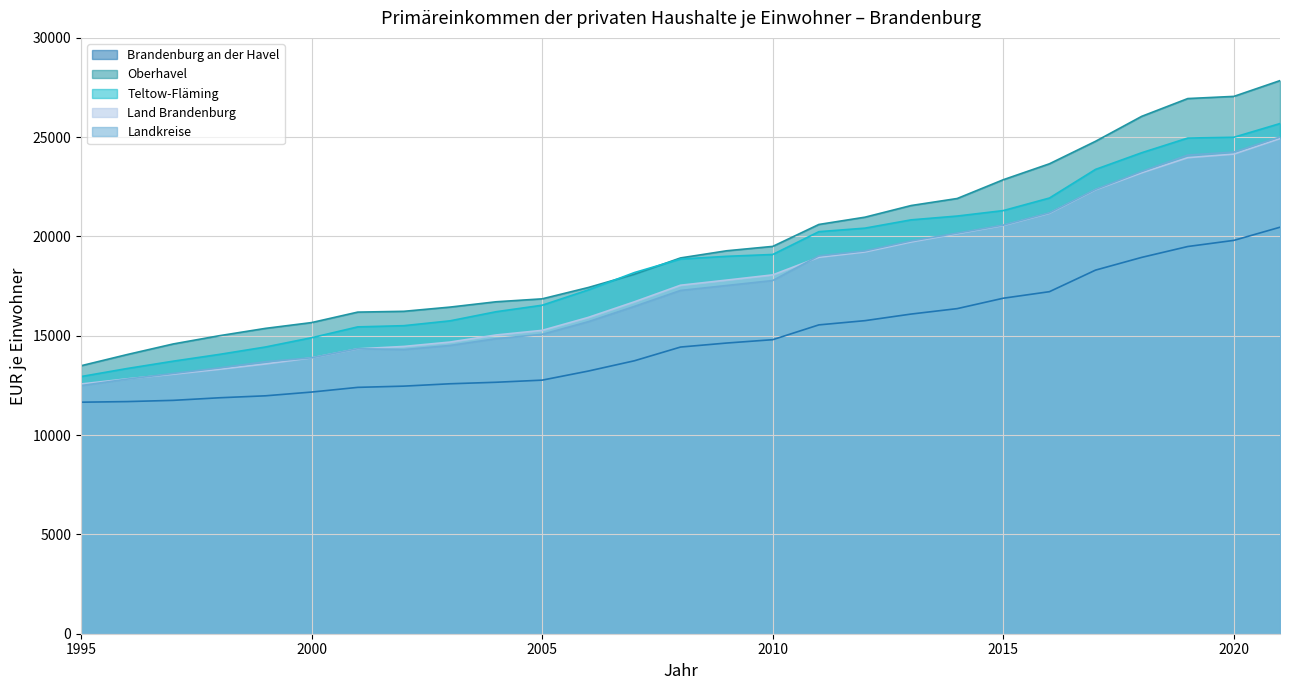

True or false: Landkreise and Brandenburg an der Havel cross at least once.

False